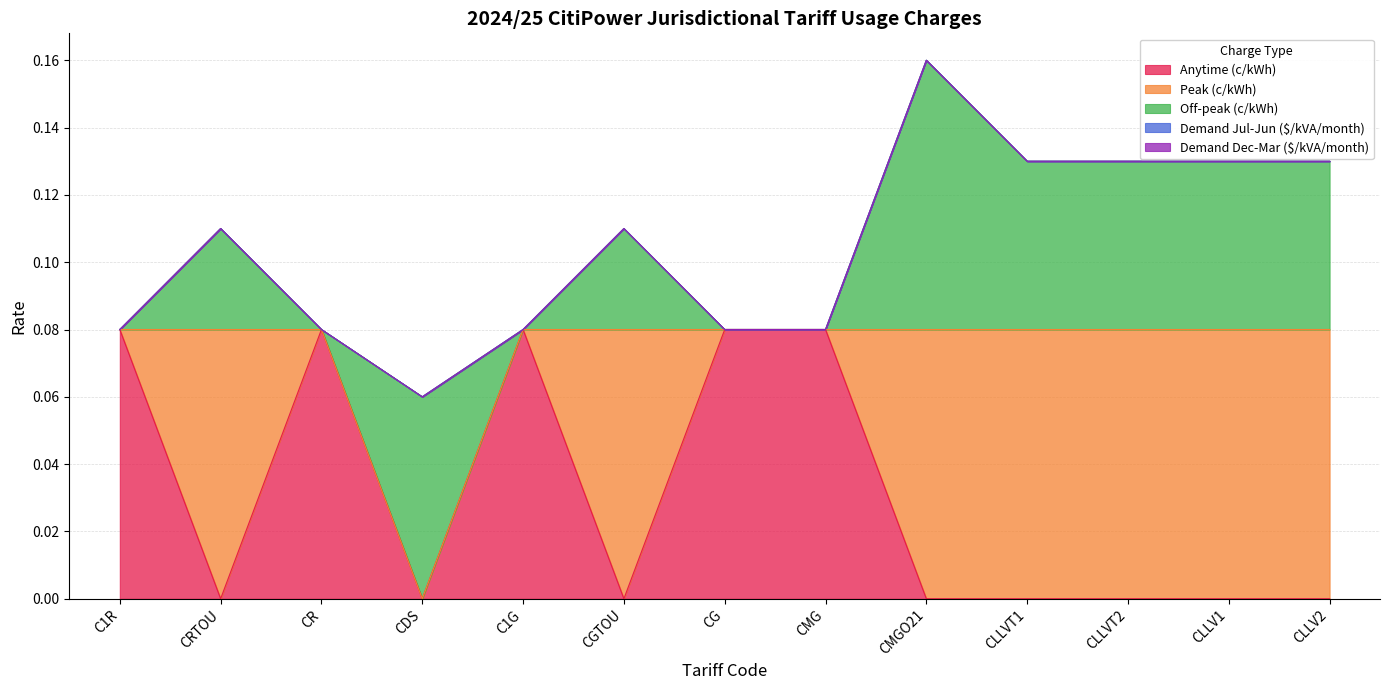

Which series has the widest spread of values?

Anytime (c/kWh)